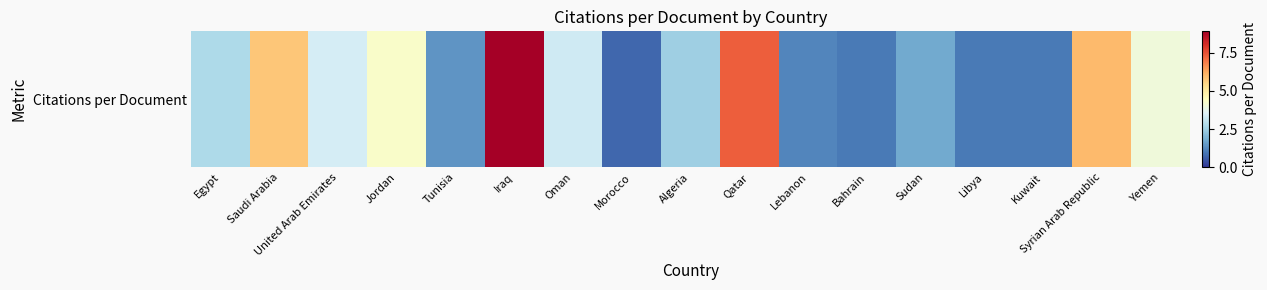

The chart shows a value of 1.0 at United Arab Emirates. True or false?

False